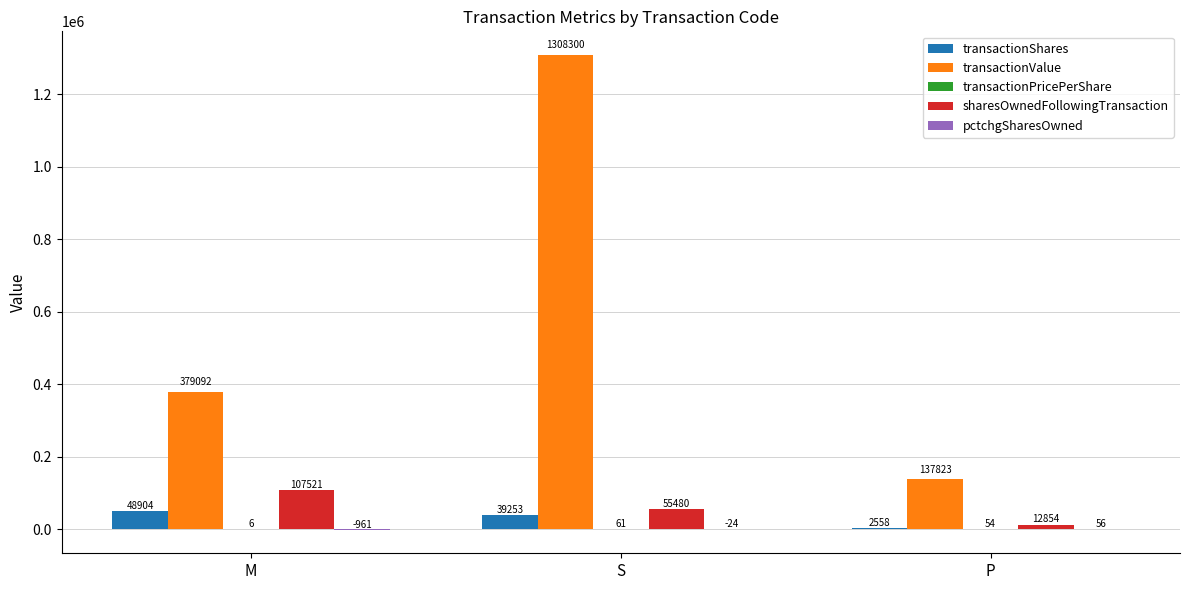

How many data points does each series have?

3